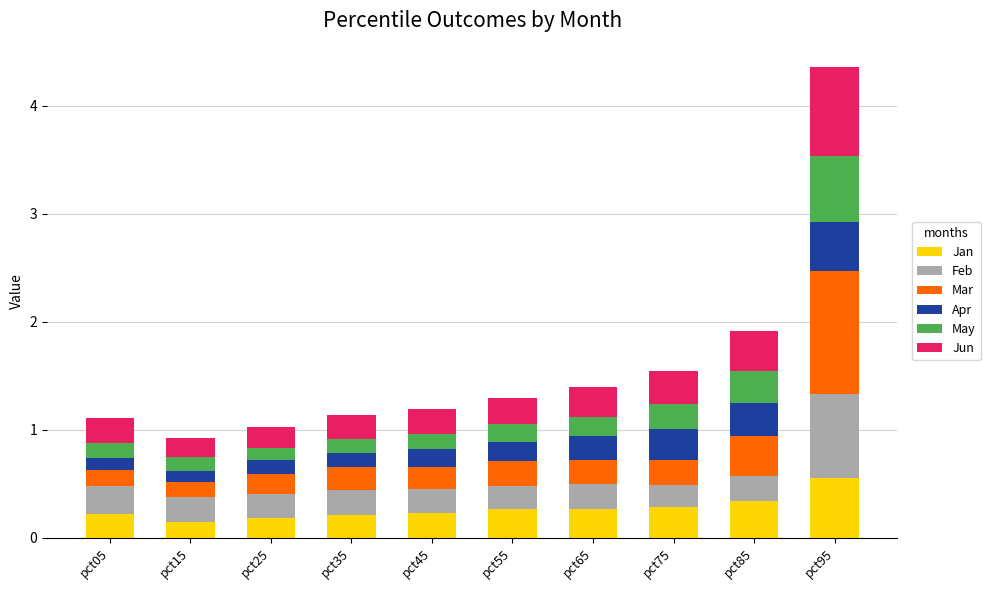

At which label does Jan reach its peak?

pct95